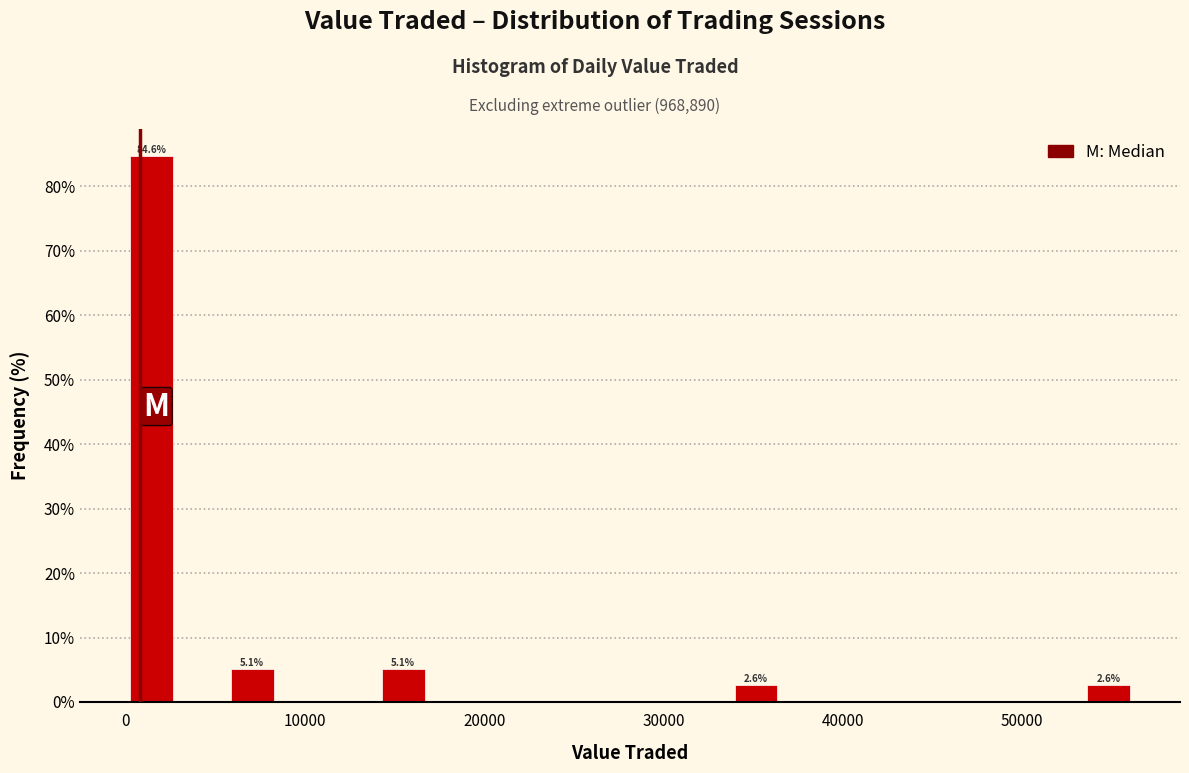

Read against the x-axis, roughly where is the centre of the tallest bar?

1000